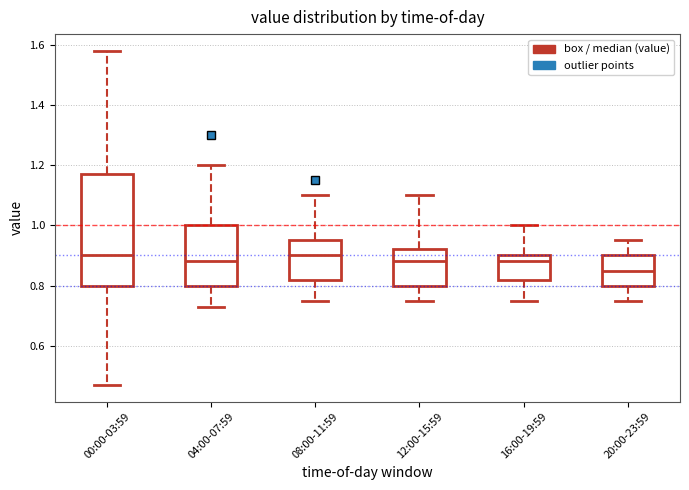

Reading left to right, read every box against the y-axis: the position of its median line, the range the box covers, and the ends of its whiskers. The values are not printed on the chart, so give them approximately, as read against the axis.

00:00-03:59: median 0.90, box 0.80 to 1.18, whiskers 0.48 to 1.58
04:00-07:59: median 0.88, box 0.80 to 1.00, whiskers 0.74 to 1.20
08:00-11:59: median 0.90, box 0.82 to 0.96, whiskers 0.76 to 1.10
12:00-15:59: median 0.88, box 0.80 to 0.92, whiskers 0.76 to 1.10
16:00-19:59: median 0.88, box 0.82 to 0.90, whiskers 0.76 to 1.00
20:00-23:59: median 0.86, box 0.80 to 0.90, whiskers 0.76 to 0.96